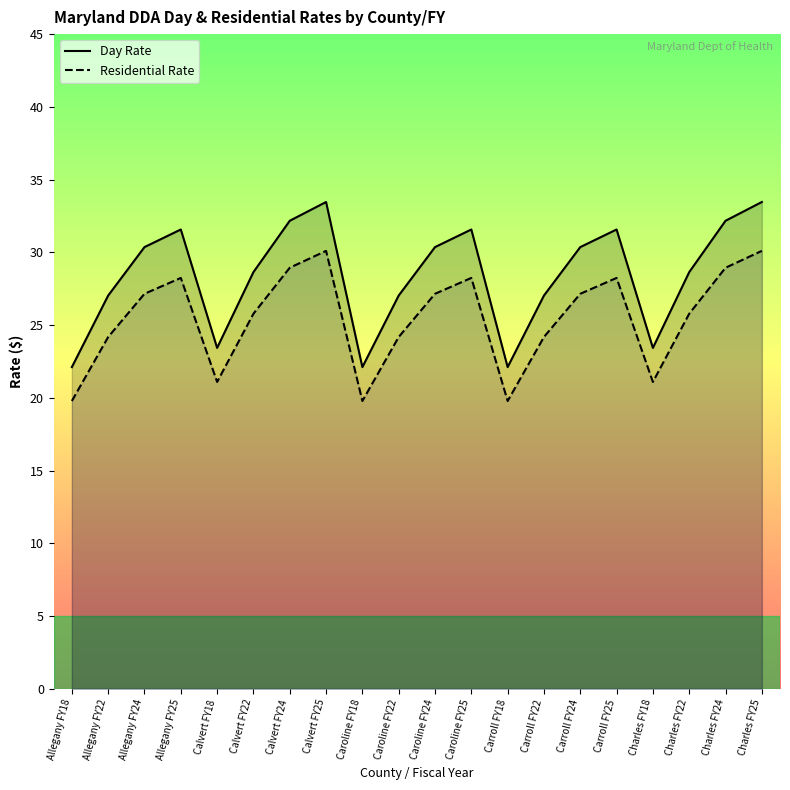

The value of Day Rate at Caroline FY25 is 31.6. True or false?

True